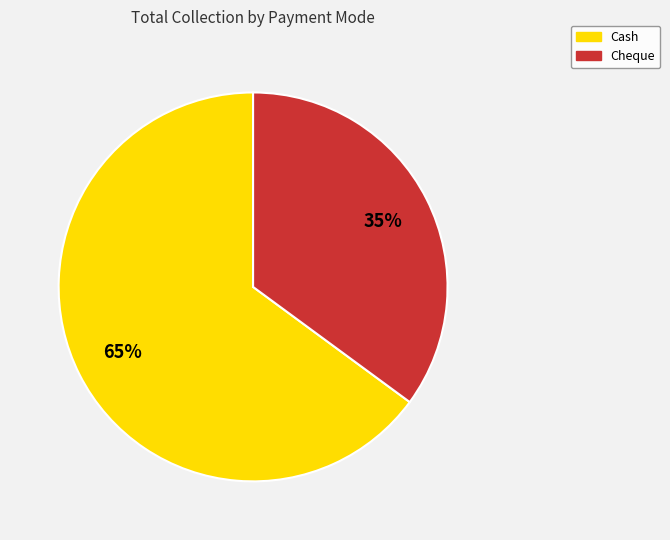

Does any single category account for the majority?

Yes